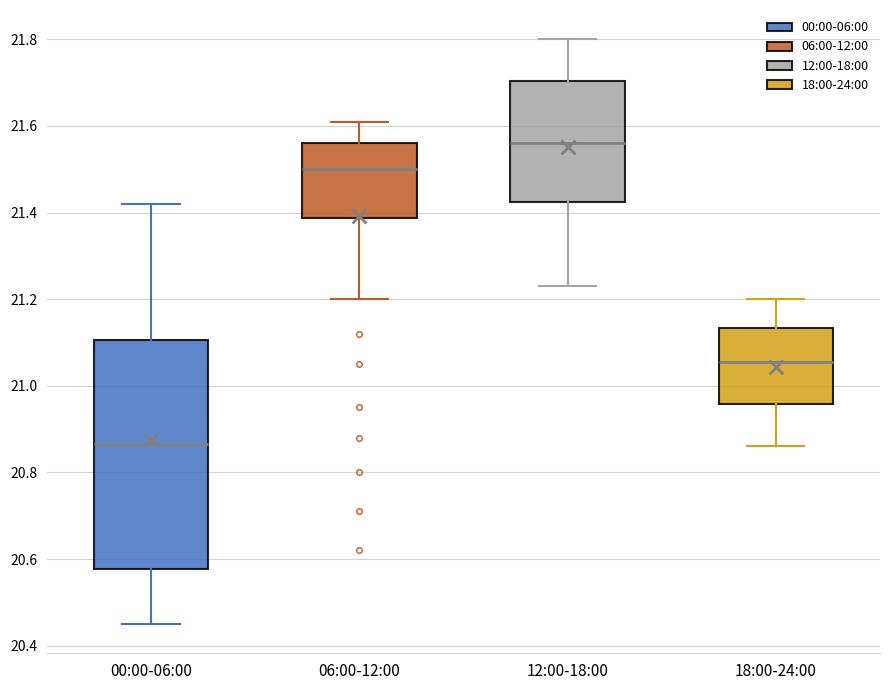

Where does the upper whisker of the box for 06:00-12:00 end on the y-axis? The values are not printed on the chart, so give them approximately, as read against the axis.

21.62